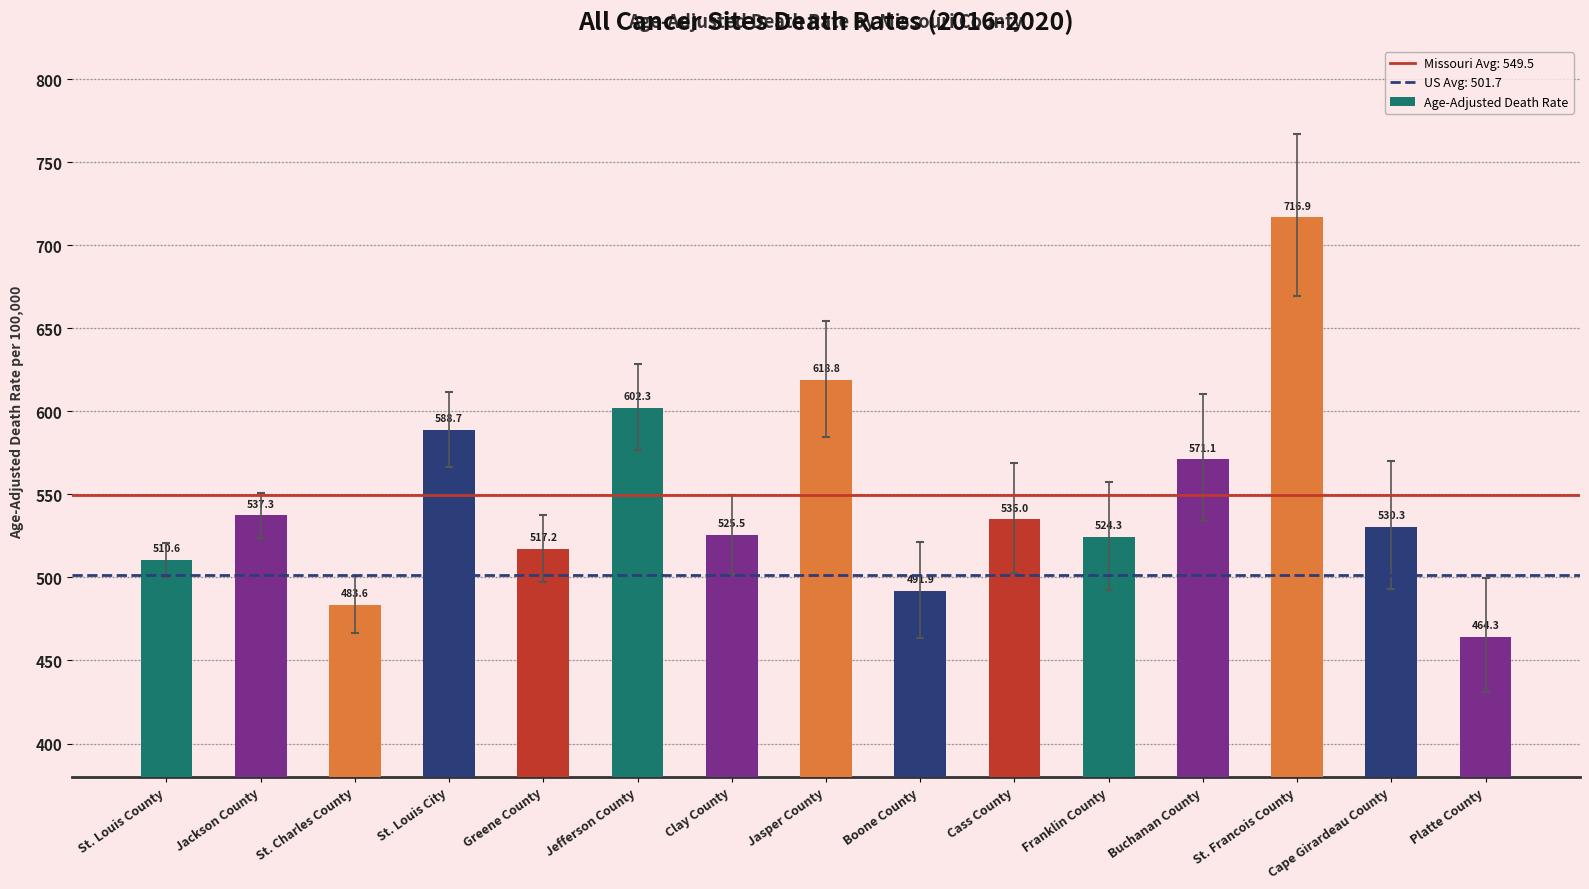

What is the change in value from Jackson County to St. Charles County?

-53.7